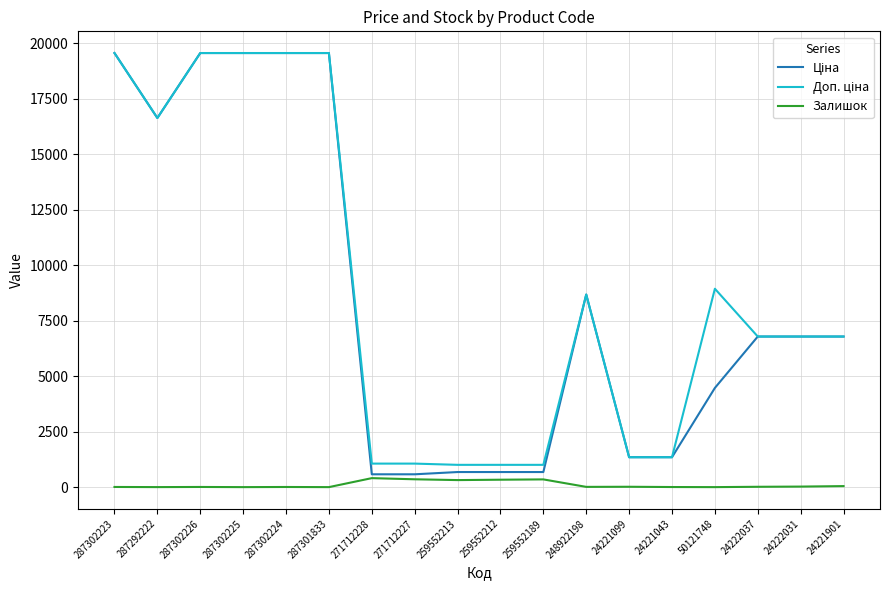

What is the sum of all Залишок values?

1894.0